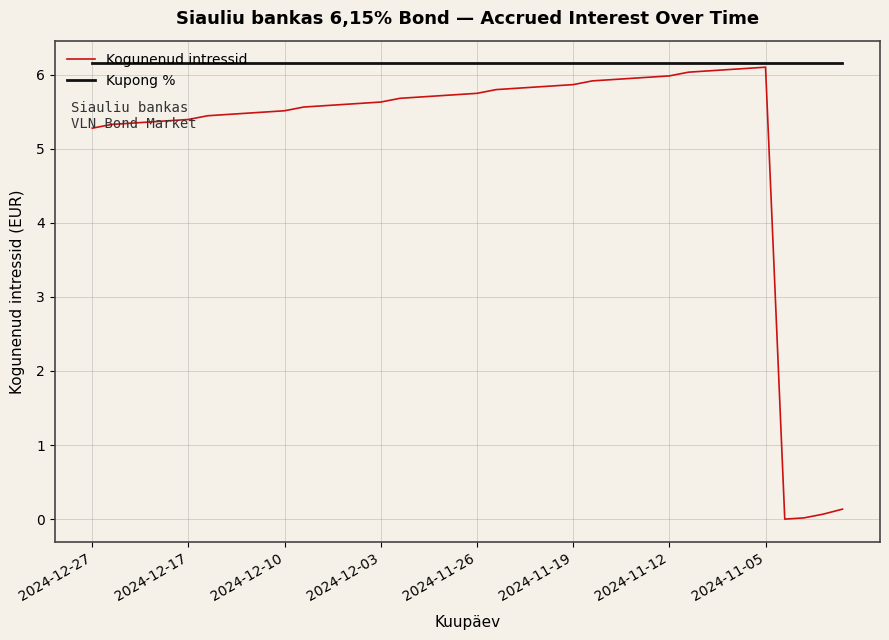

What is the maximum value for Kupong %?

6.2